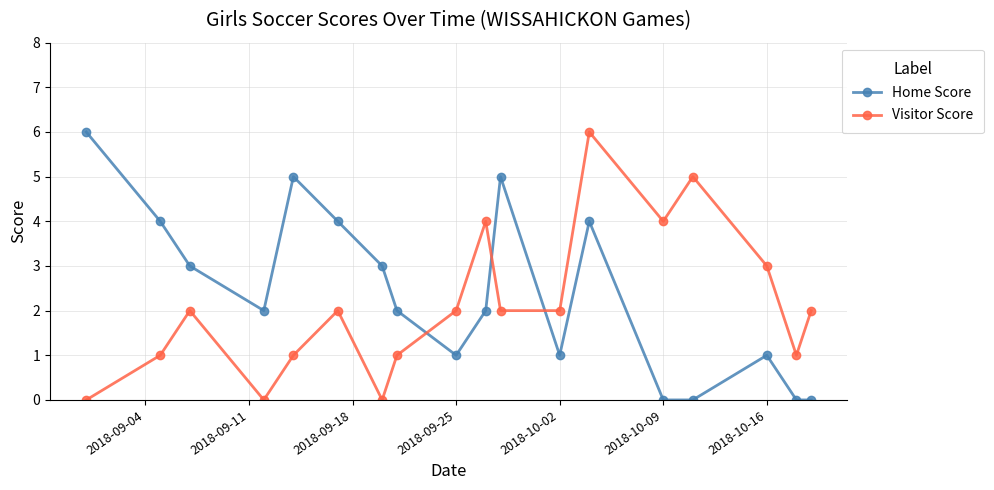

What is the difference between the maximum and minimum values in the Home Score series?

6